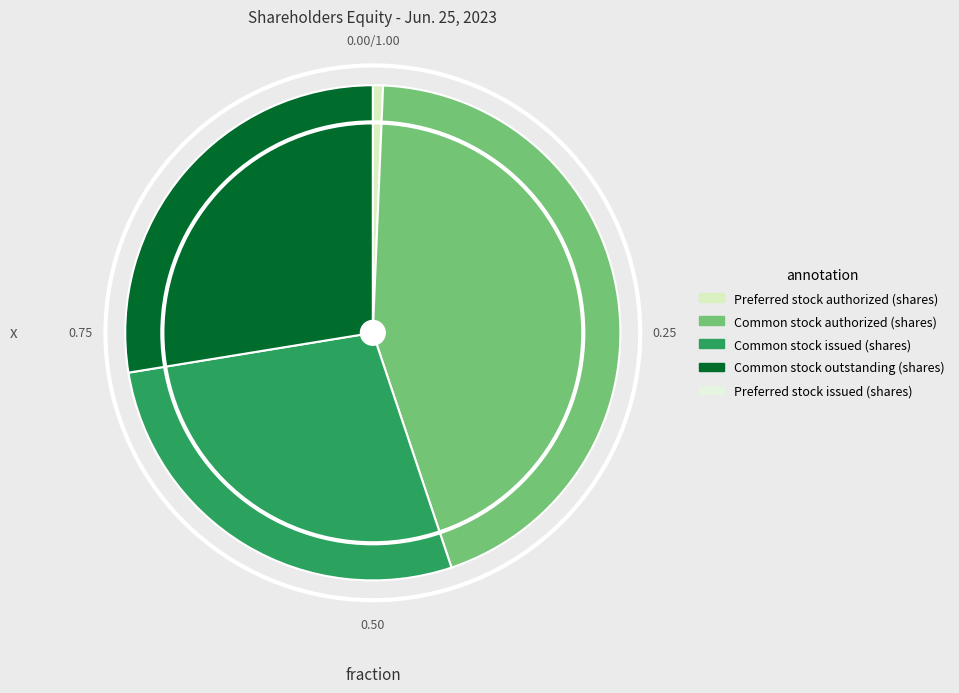

Is there a majority slice in this chart?

No